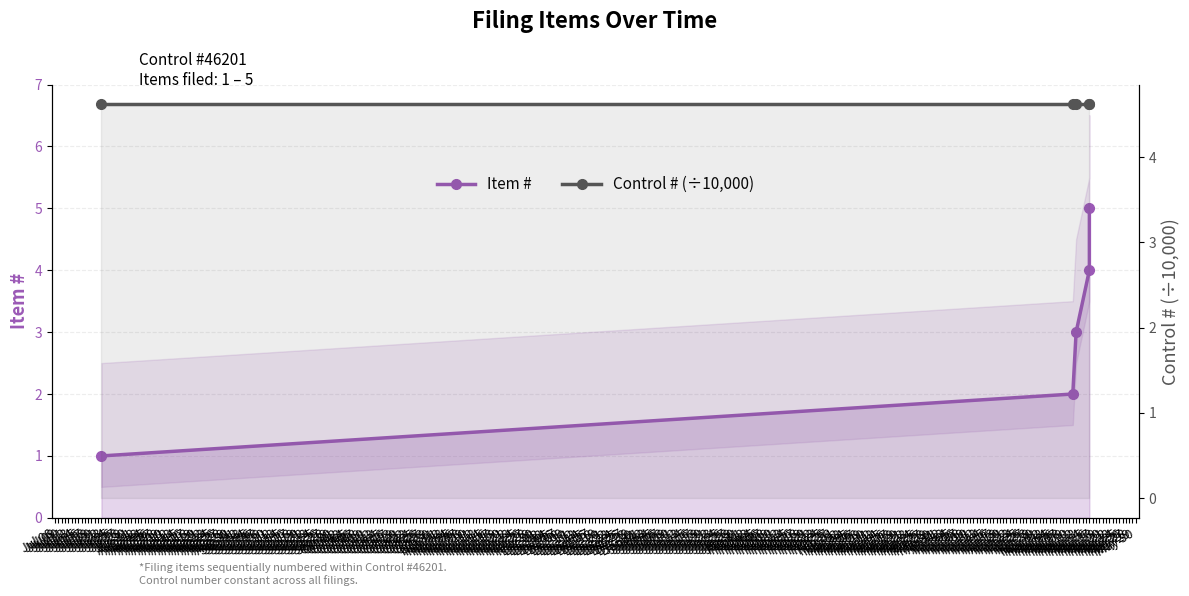

What is the smallest value displayed?

1.0